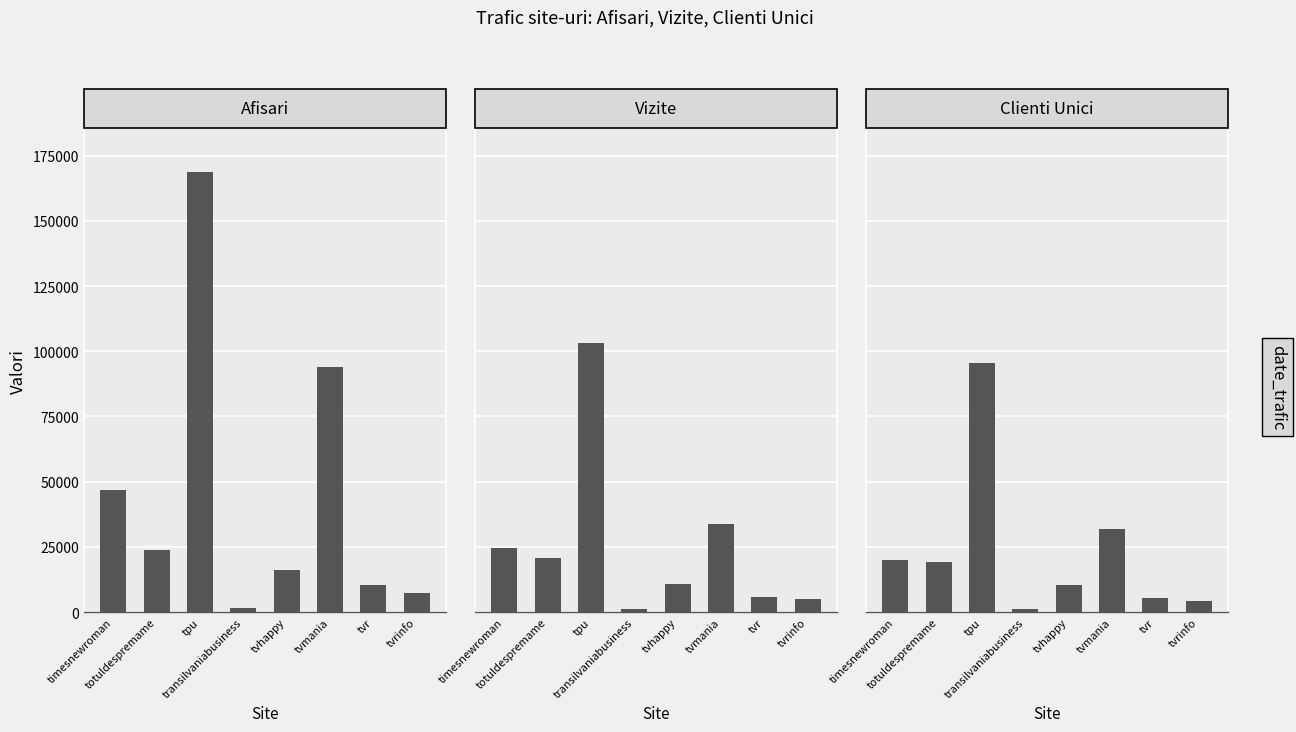

How many groups of bars are there?

8